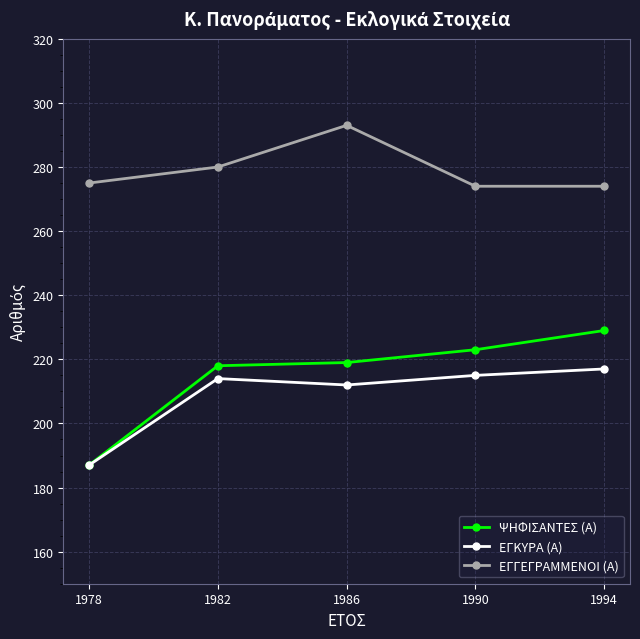

Rank the series by their maximum value, from lowest to highest.

ΕΓΚΥΡΑ (Α), ΨΗΦΙΣΑΝΤΕΣ (Α), ΕΓΓΕΓΡΑΜΜΕΝΟΙ (Α)